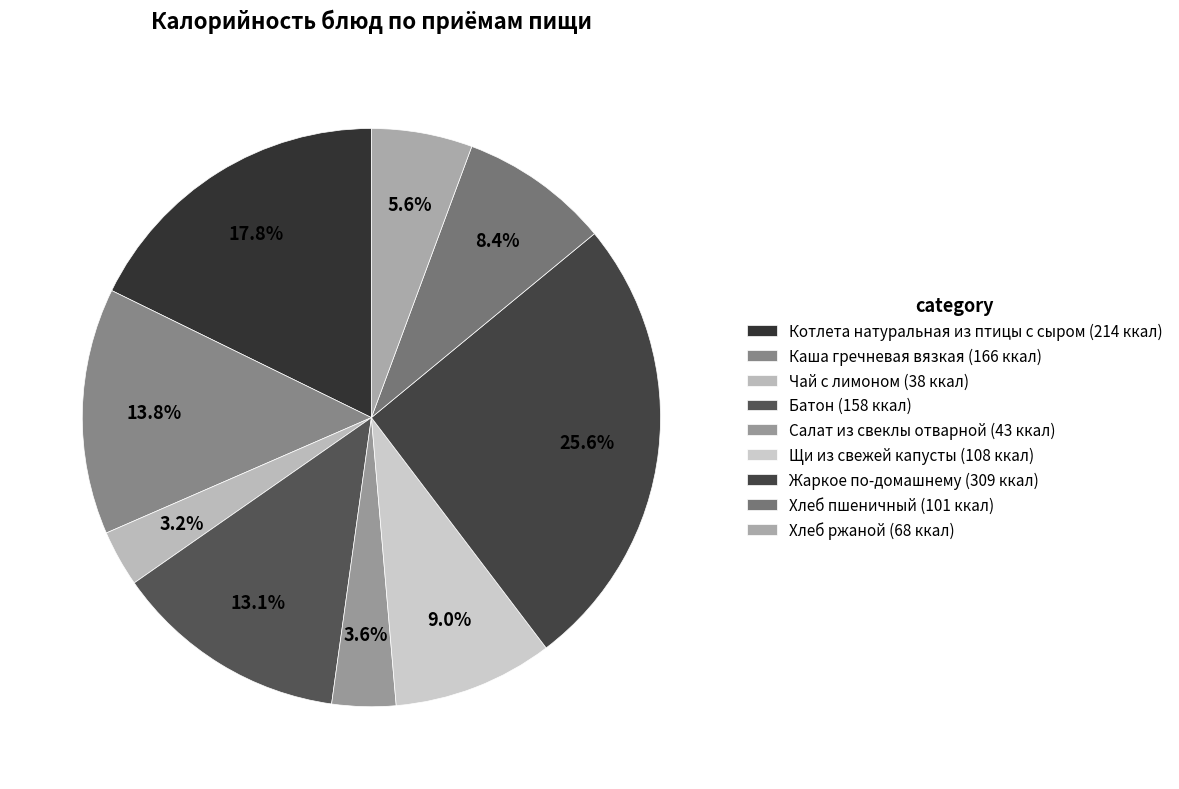

Which slice is the smallest?

Чай с лимоном